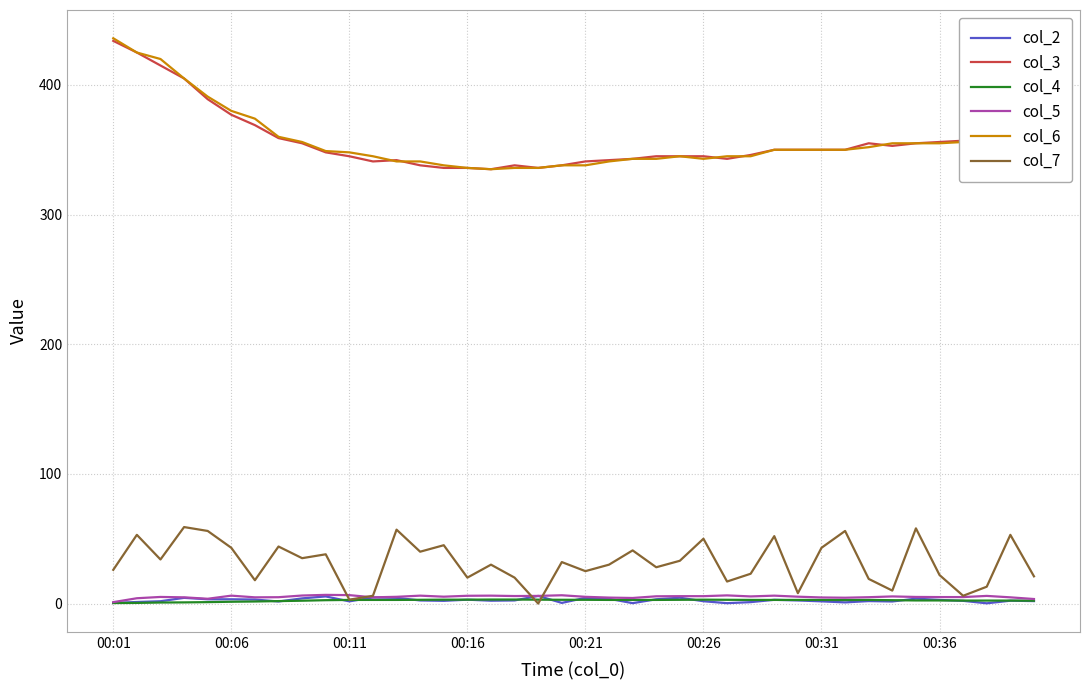

True or false: col_5 and col_3 intersect in this chart.

False